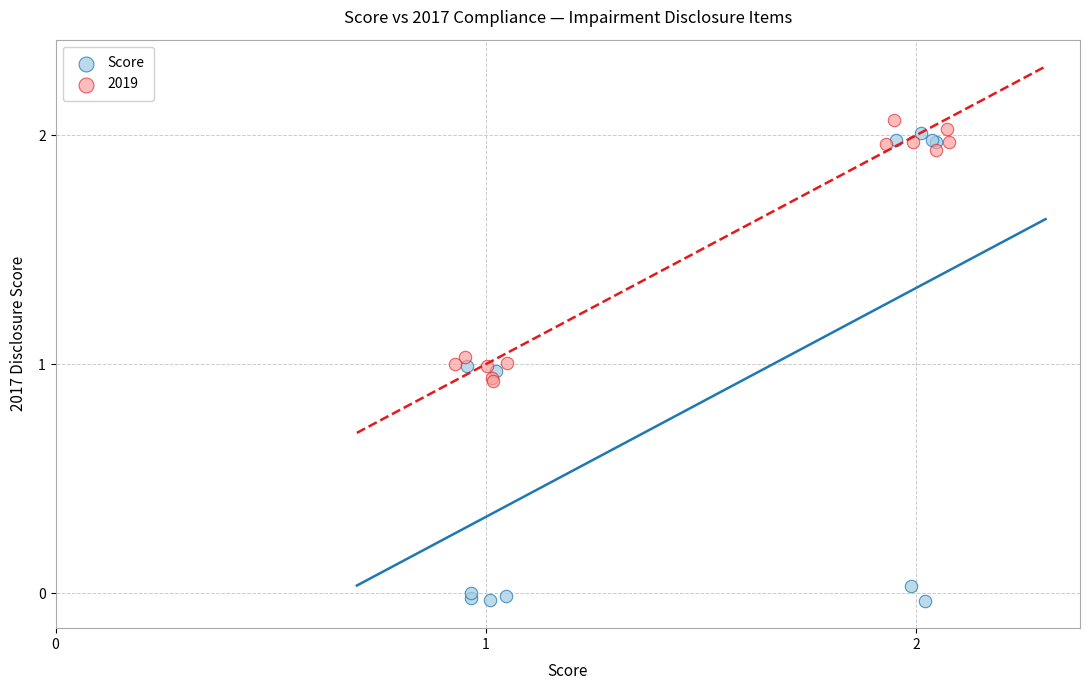

Which series contains the lowest Y value?

Score